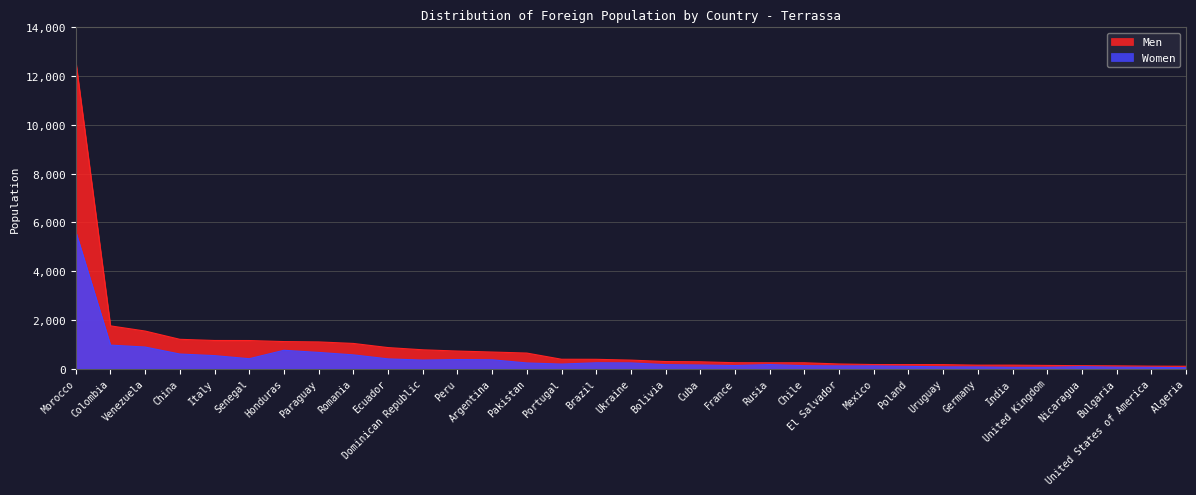

How many lines are shown in the chart?

2